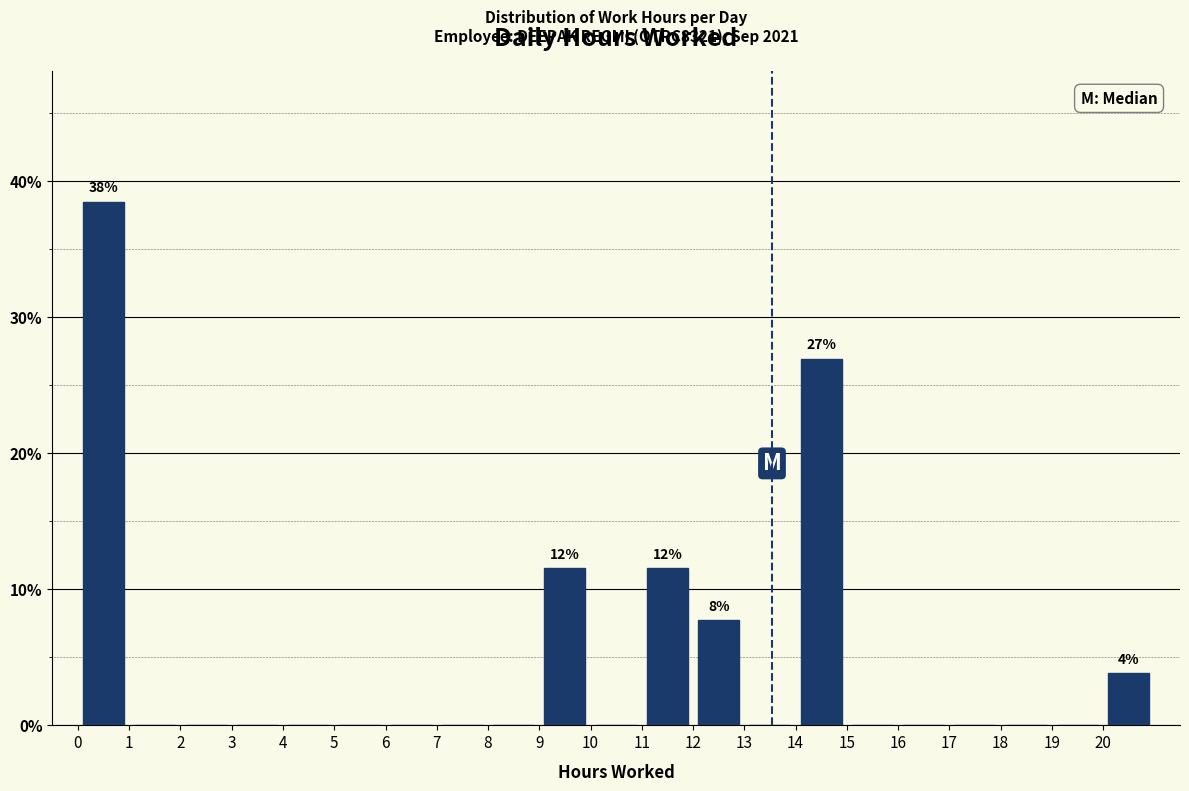

Which range on the x-axis has the tallest bar?

0 to 1